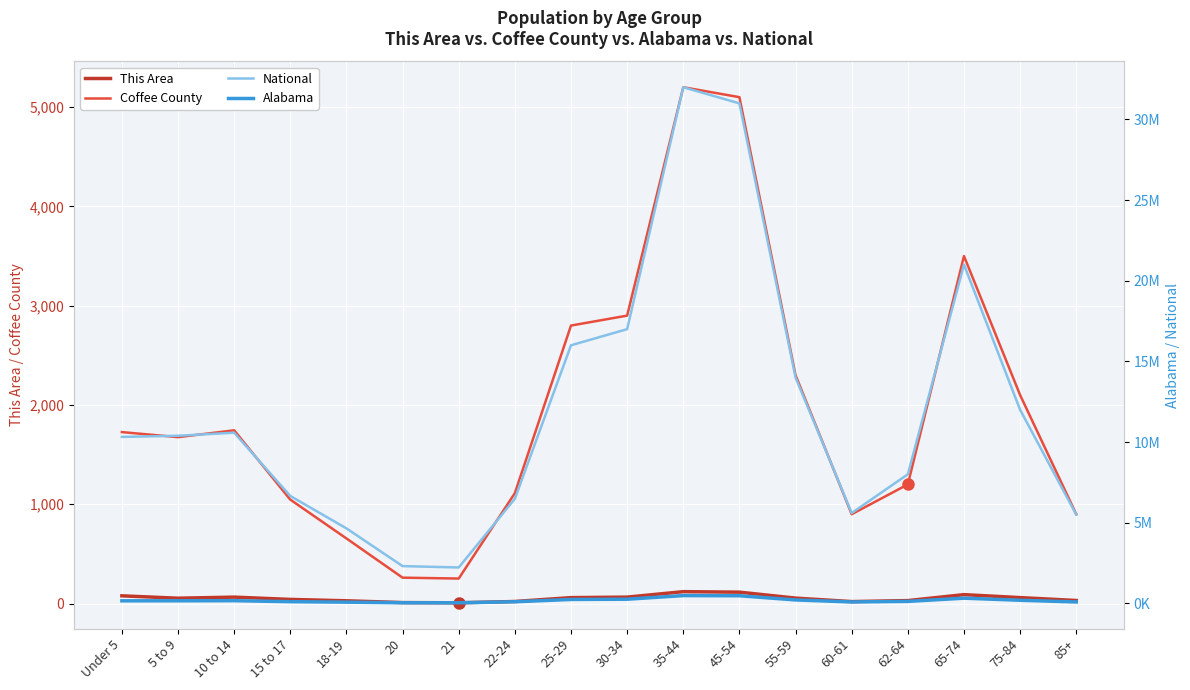

The value of National at 60-61 is 7625120. True or false?

False